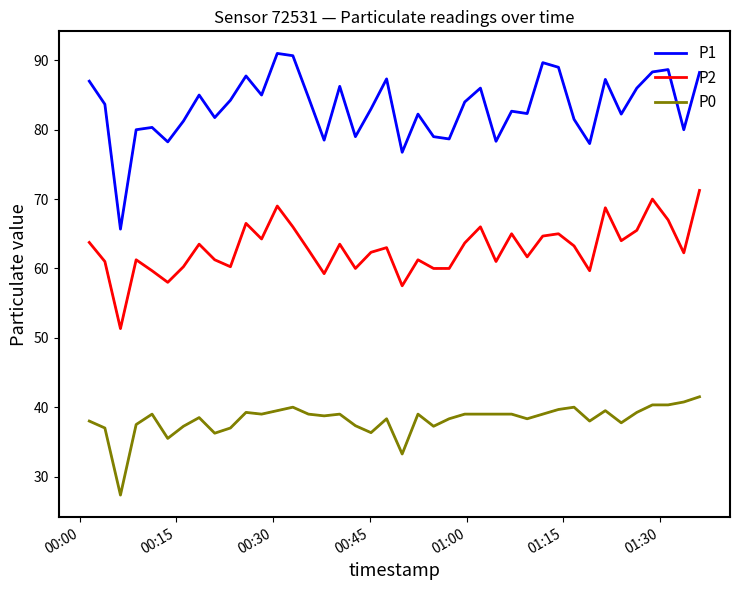

Which series has the largest range (max minus min)?

P1